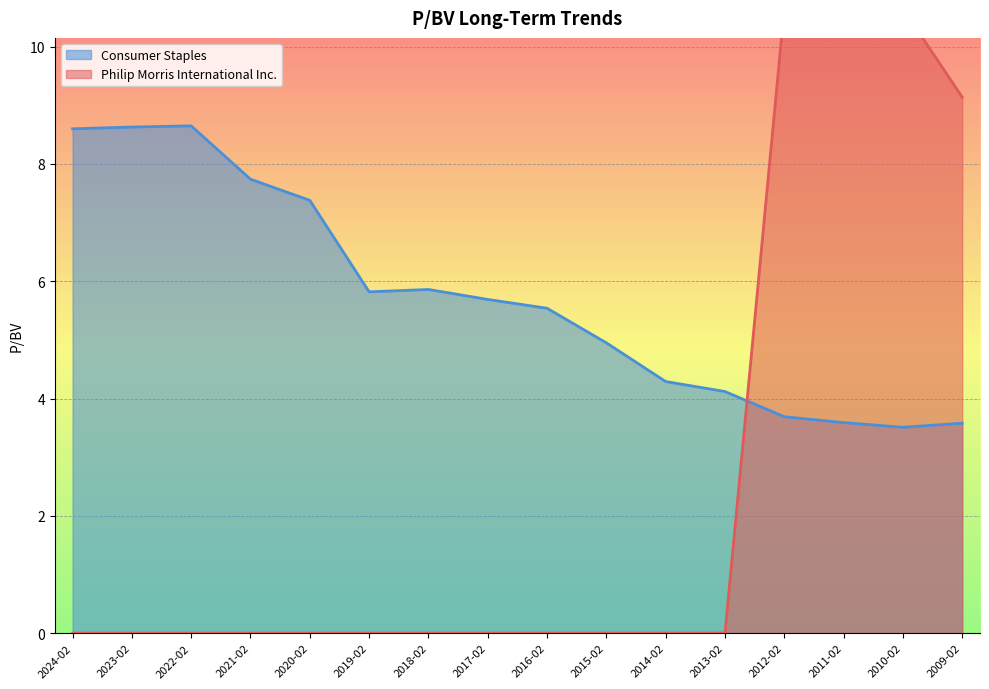

Is it true that Consumer Staples equals 5.5 at 2016-02?

True